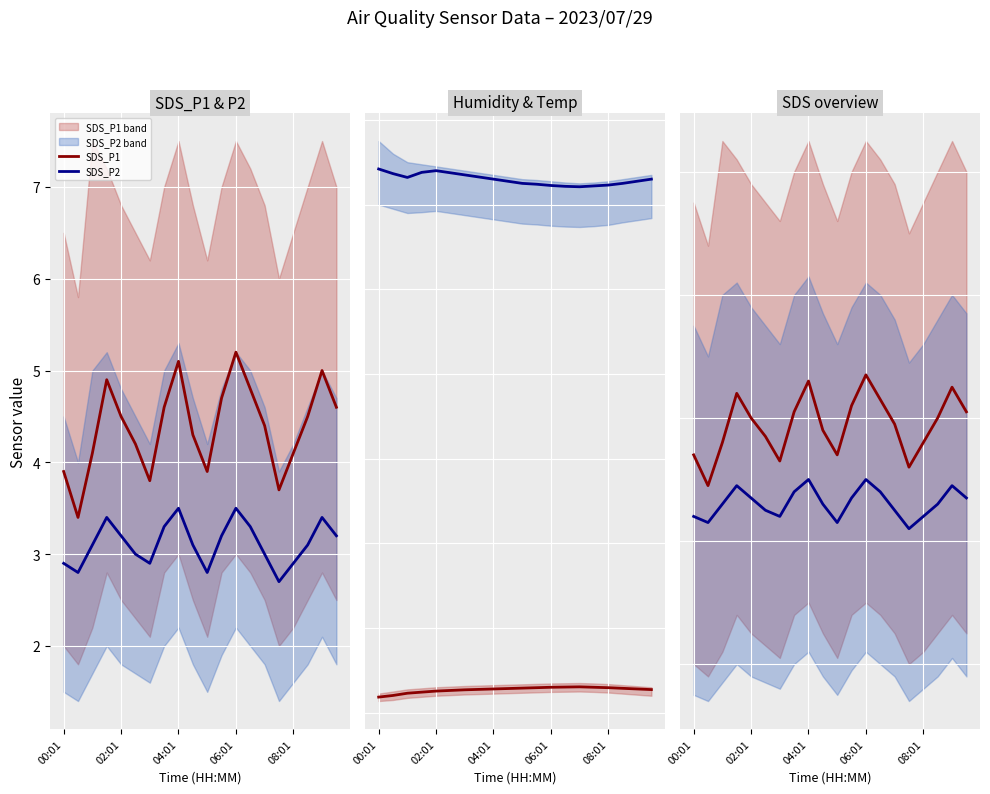

How many interior local valleys does the SDS_P1 (shifted) series have?

4